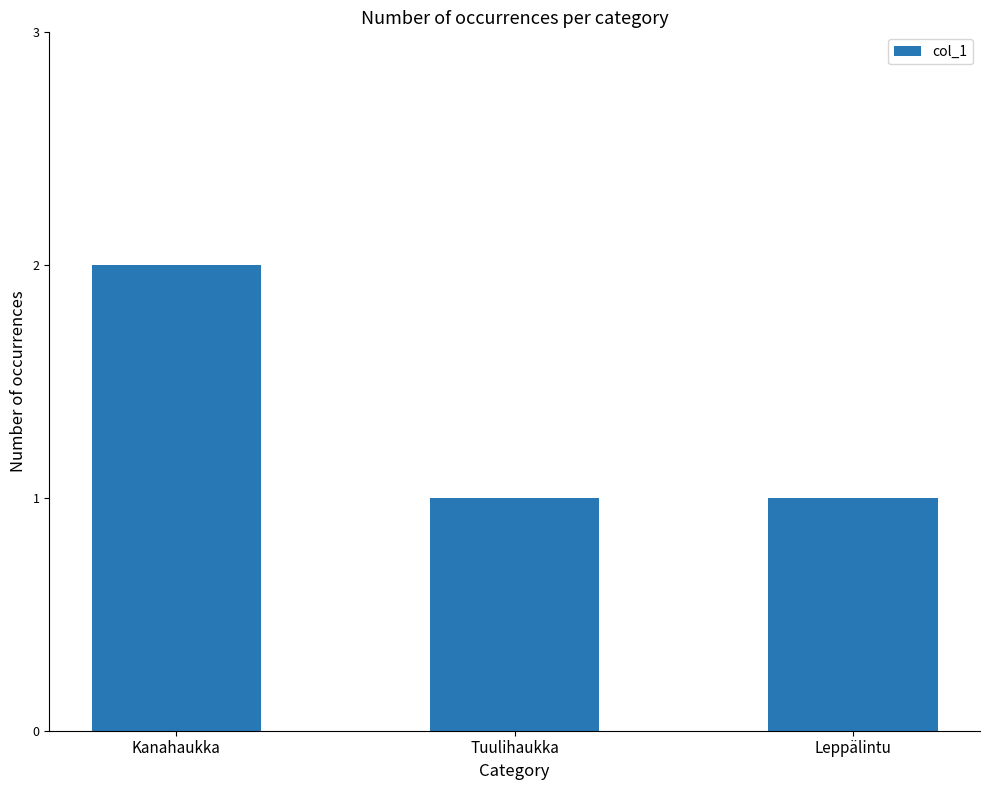

How many bars are there in total?

3